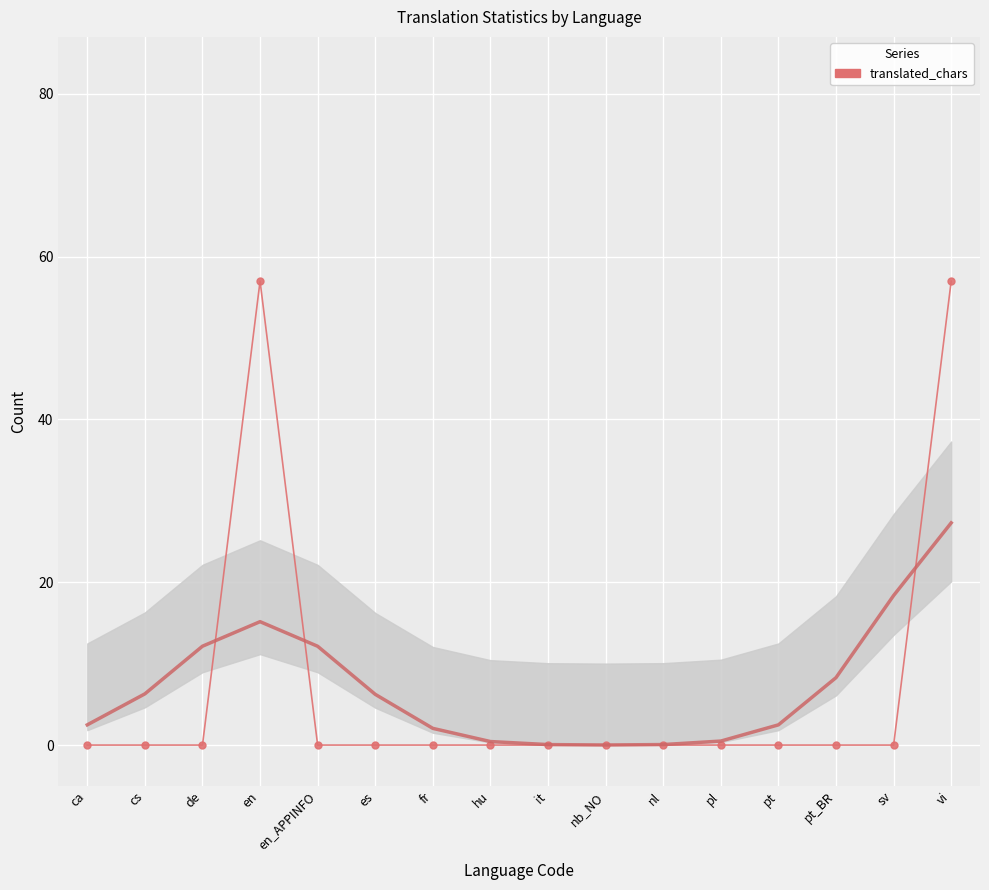

How many series are shown in this chart?

1